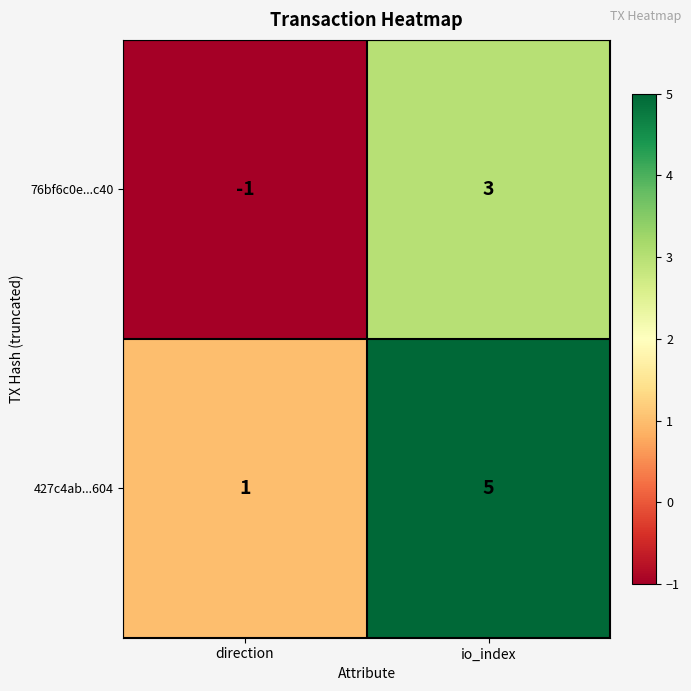

Which category has the highest value across all series?

io_index